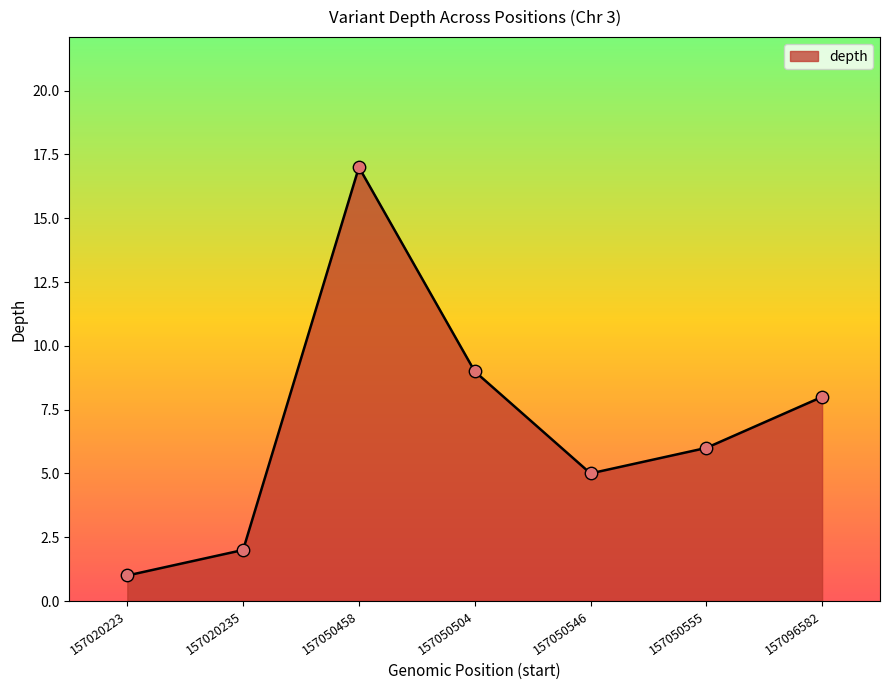

What is the change in value from 157020223 to 157050458?

+16